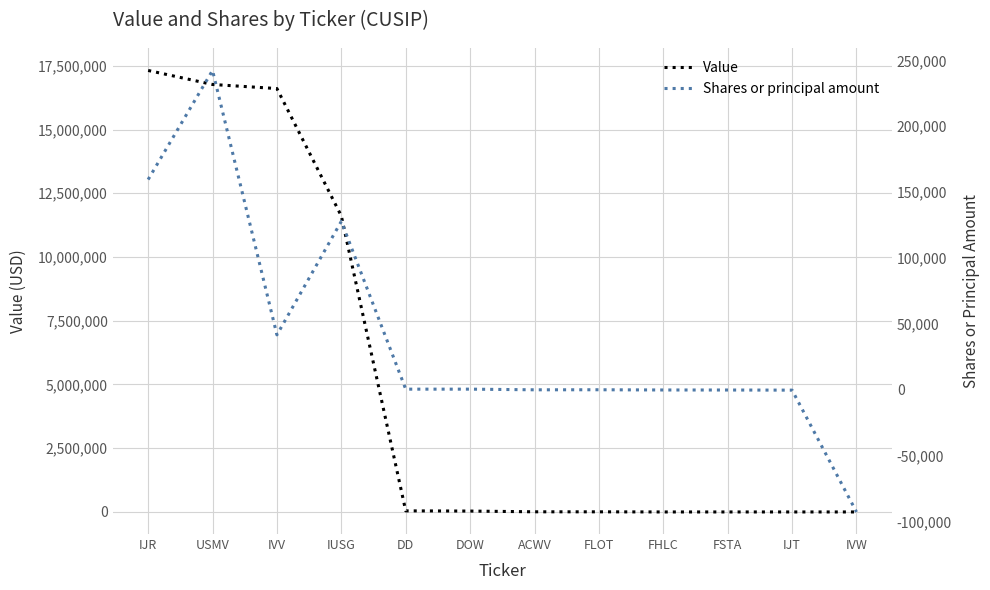

What is the total value across all series at ACWV?

6057